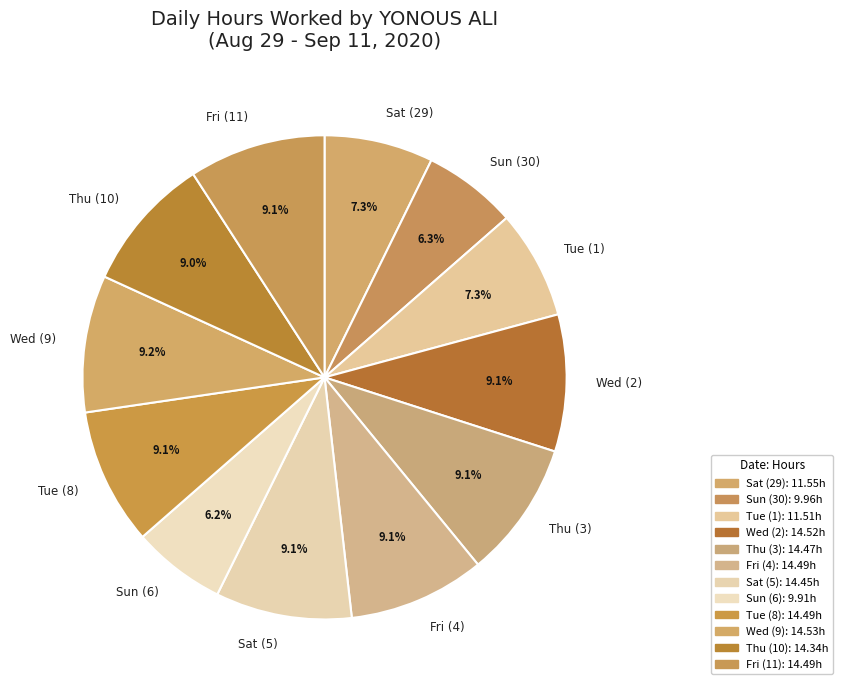

Between Sat (29) and Thu (10), which is larger?

Thu (10)